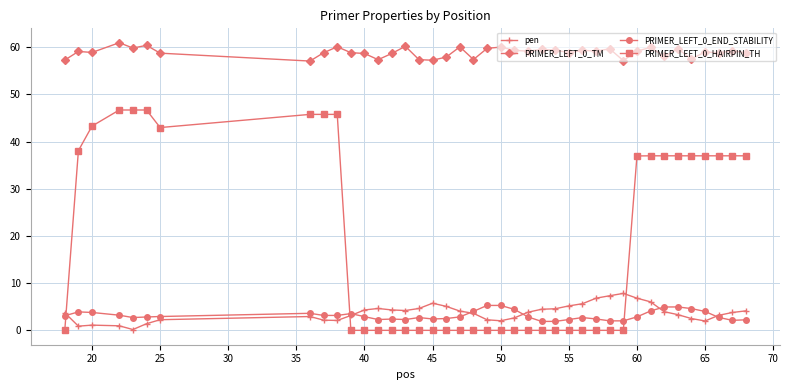

How many data points does each series have?

40